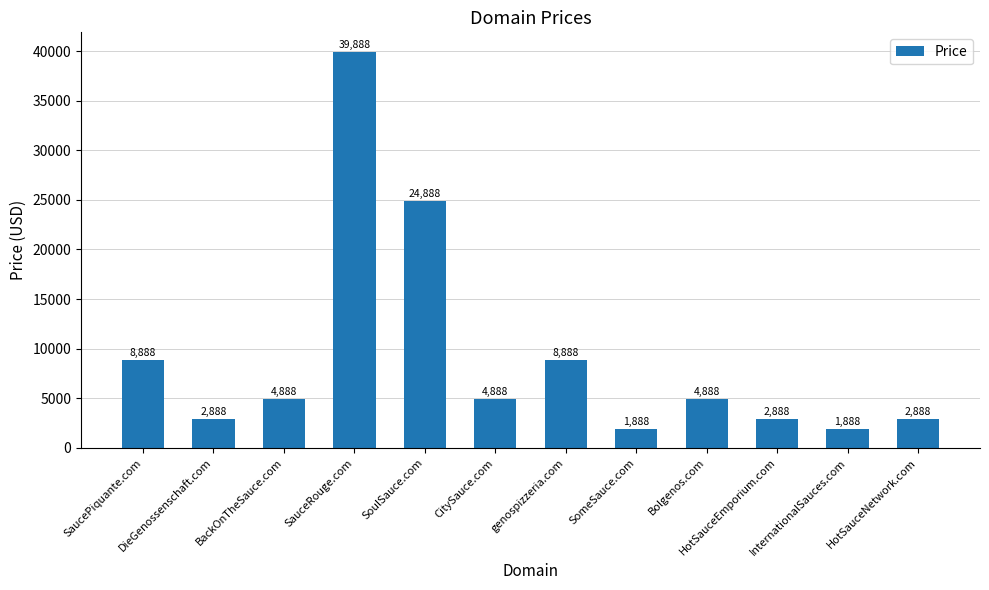

Reading left to right, extract all data points from this chart.

8888	2888	4888	39888	24888	4888	8888	1888	4888	2888	1888	2888